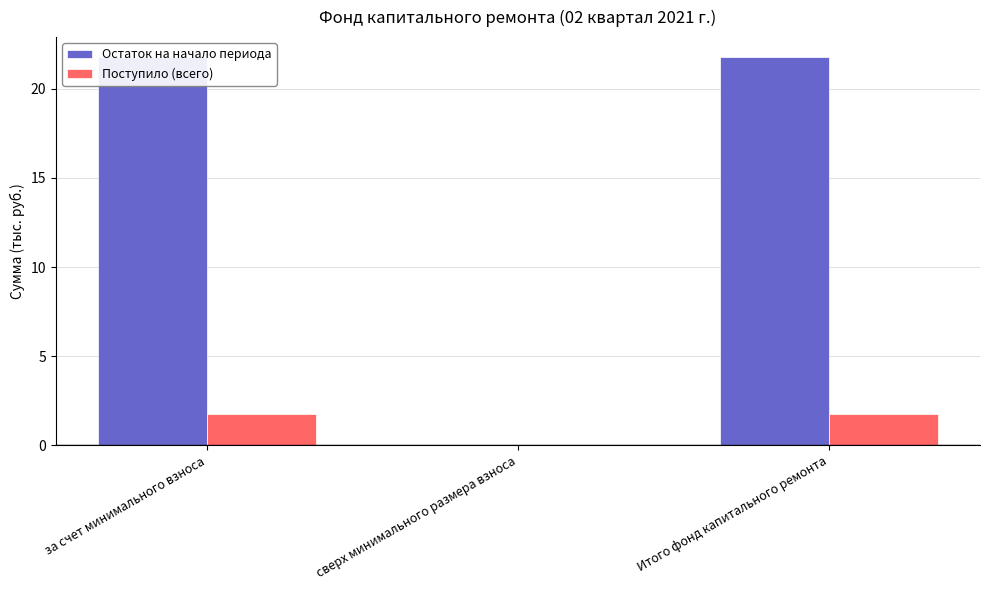

What is the sum of the Остаток на начало периода values at Итого фонд капитального ремонта and сверх минимального размера взноса?

21.8